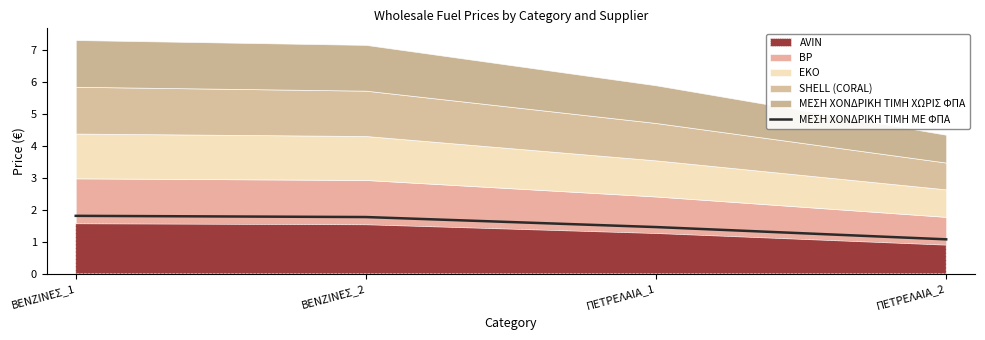

True or false: the data shows 1.8 at ΒΕΝΖΙΝΕΣ_1.

True